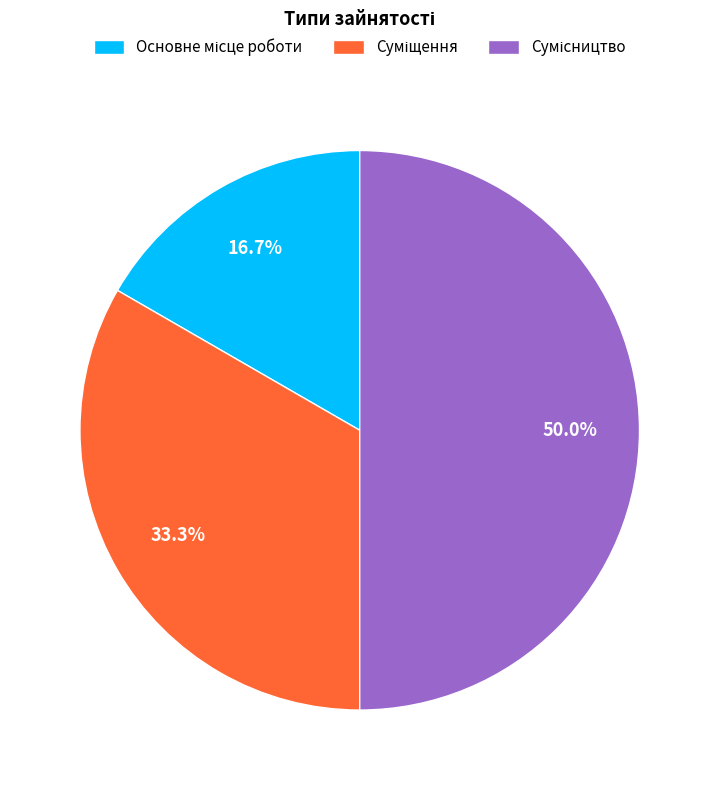

To the nearest percent, what is the combined percentage of Основне місце роботи and Суміщення?

50%